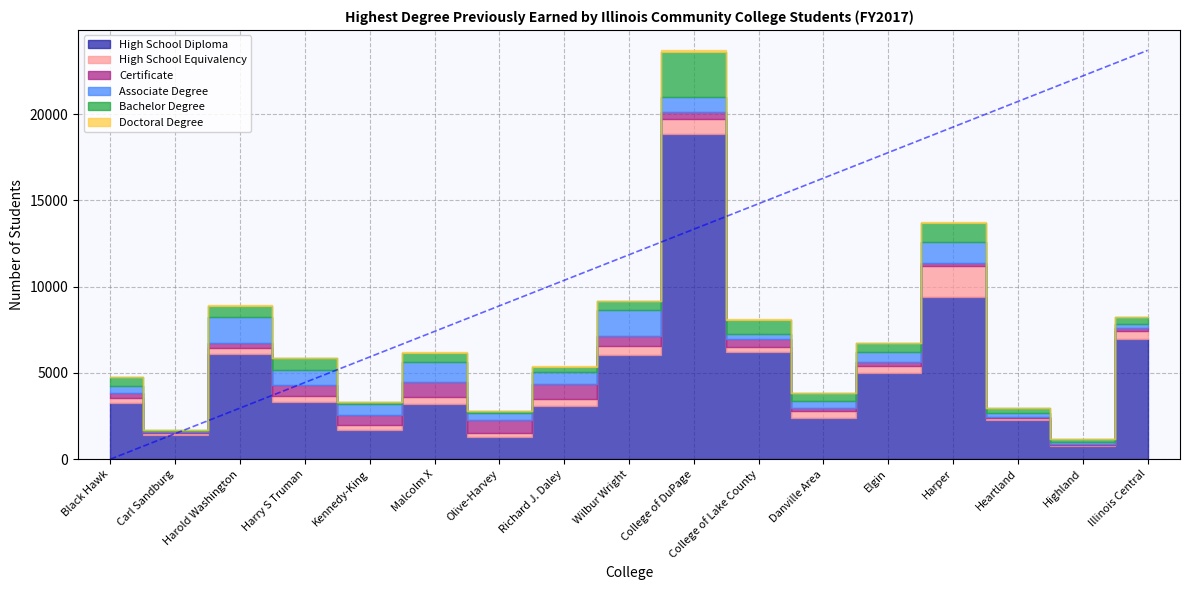

What is the difference between the maximum and minimum values in the High School Equivalency series?

1684